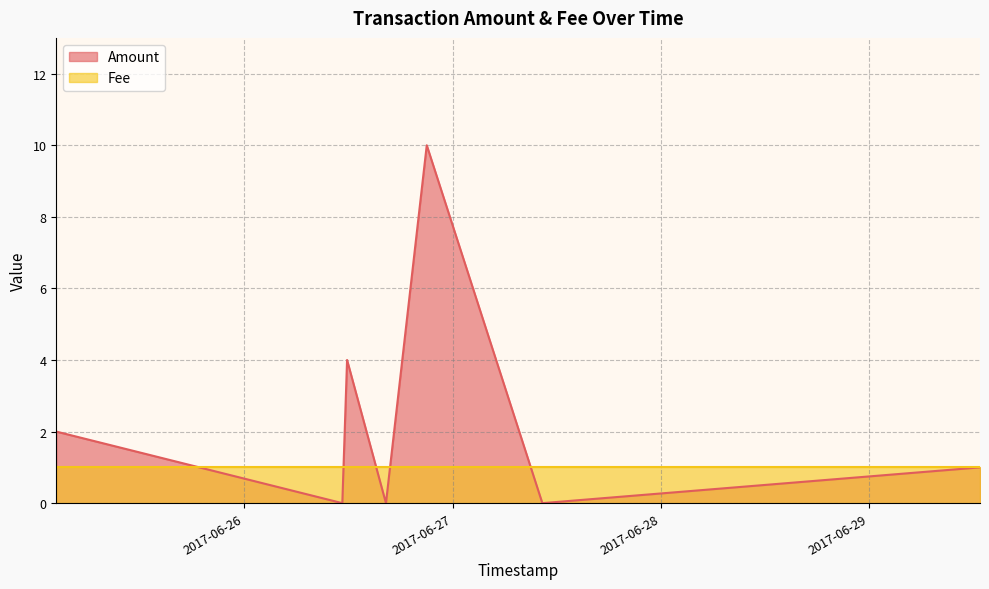

How many series are shown in this chart?

2